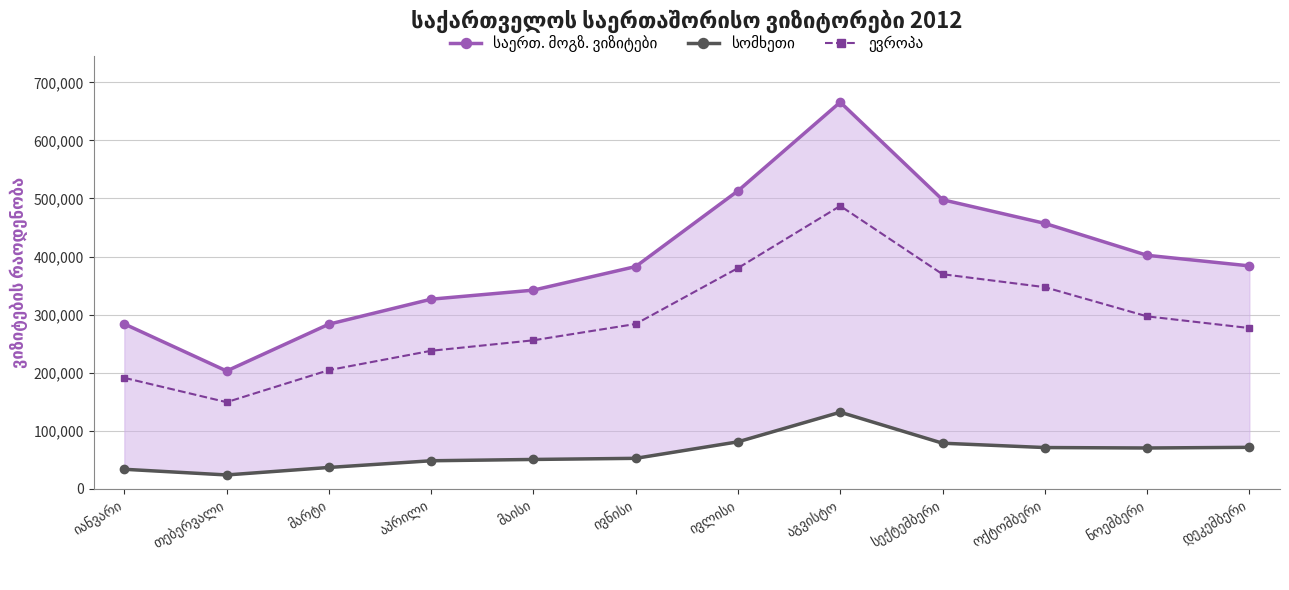

What is the average value of the სომხეთი series?

62430